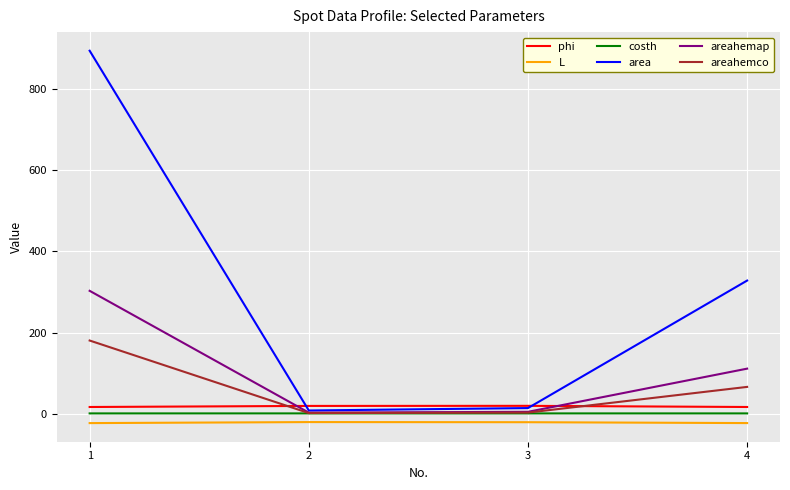

At how many categories does at least one series exceed 662?

1